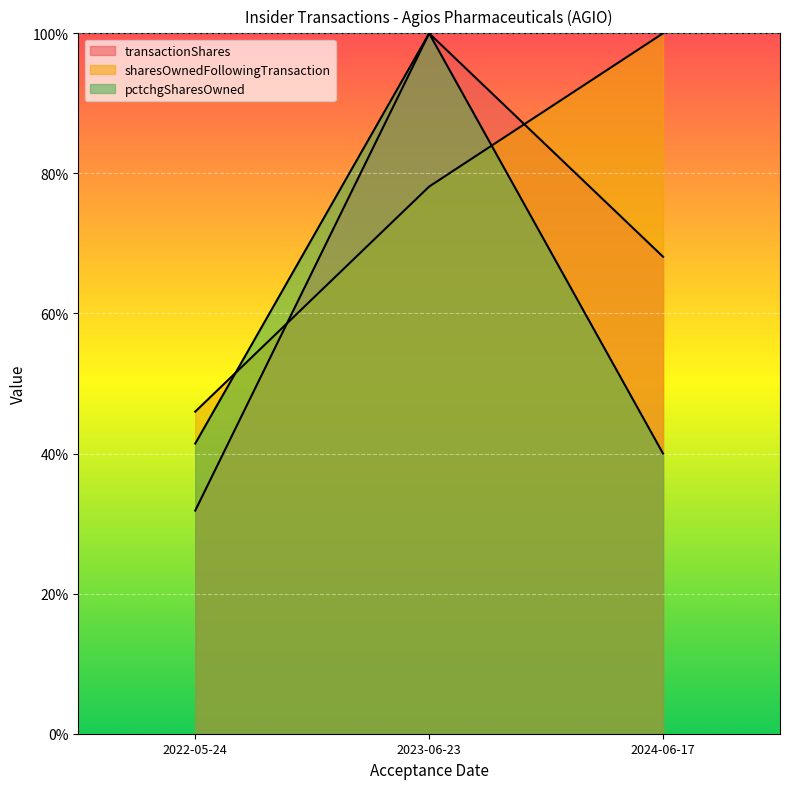

Does the chart display data point markers on the line(s)?

No